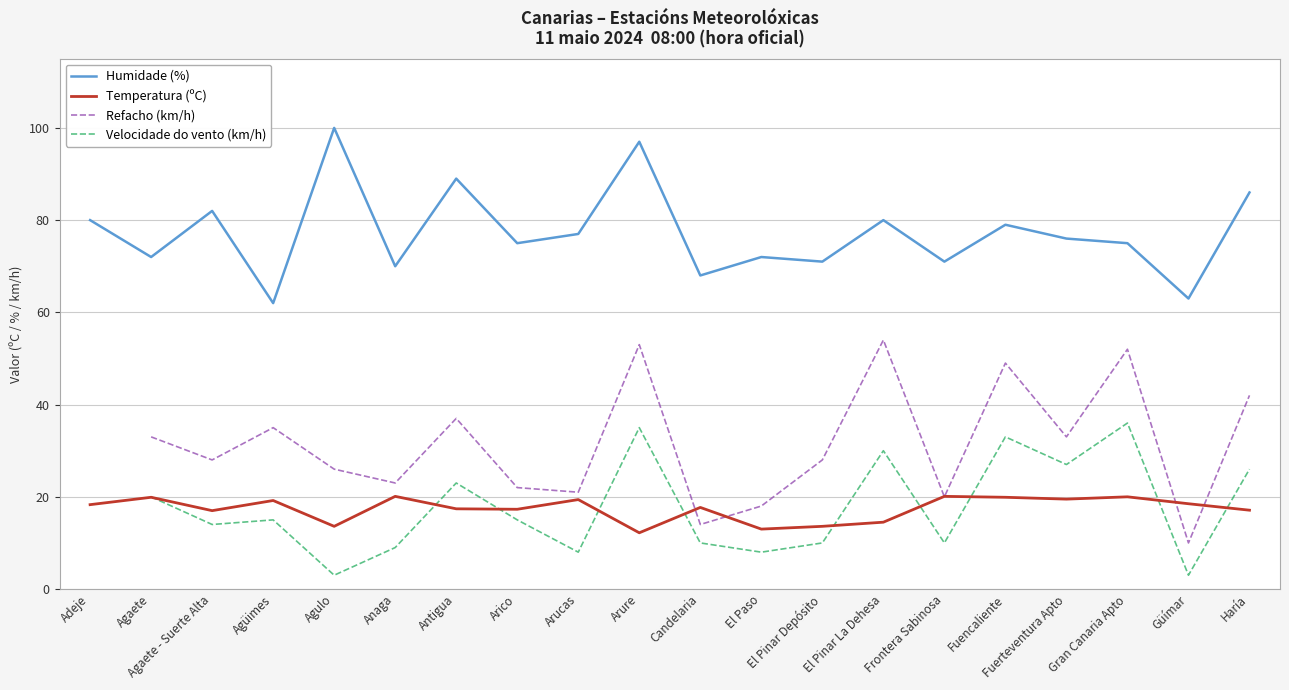

In Refacho (km/h), how many points are higher than both neighbors (excluding endpoints)?

6